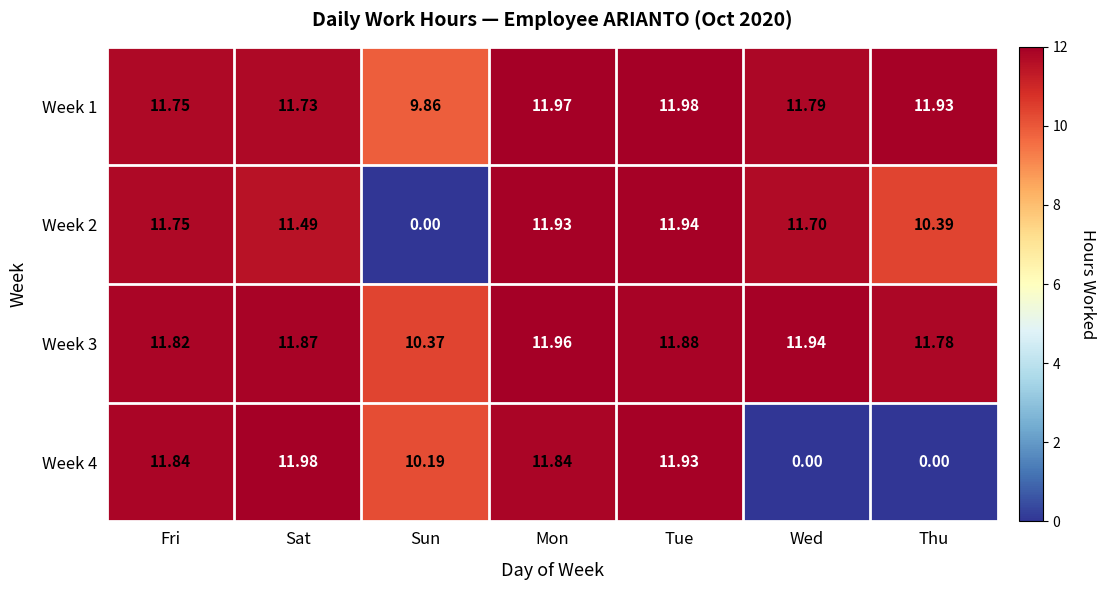

Rank the categories by Week 2 value from highest to lowest.

Tue, Mon, Fri, Wed, Sat, Thu, Sun